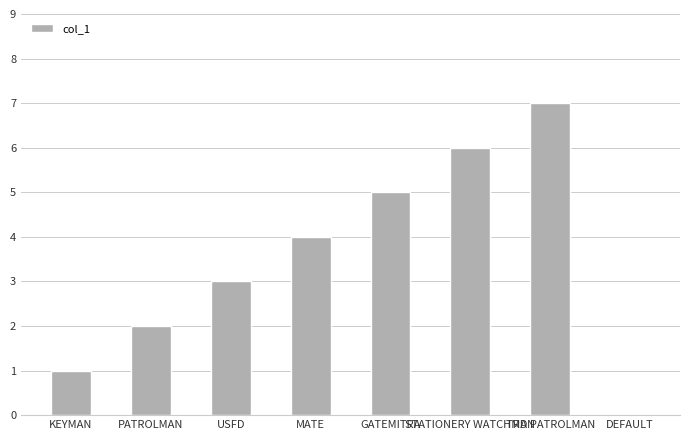

What is the change in value from GATEMITRA to TRD PATROLMAN?

+2